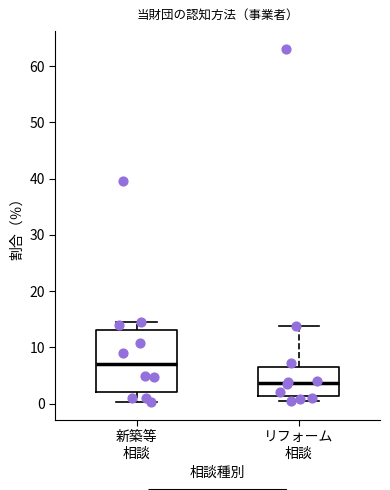

Where is the upper edge of the box for リフォーム 相談 on the y-axis? The values are not printed on the chart, so give them approximately, as read against the axis.

6